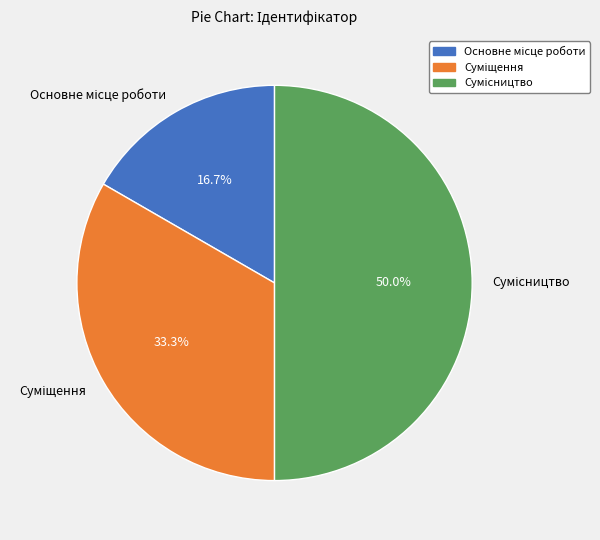

Is the sum of Сумісництво and Суміщення greater than half?

Yes